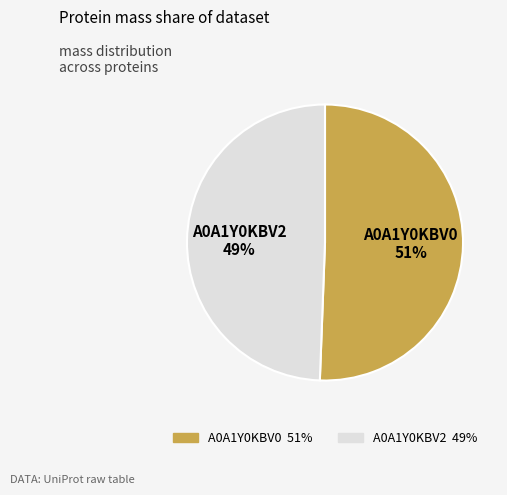

How many segments does this pie chart have?

2